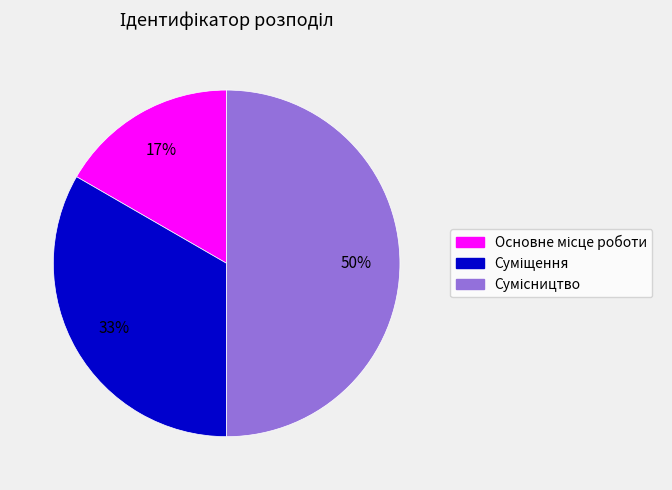

To the nearest percent, what is the difference between the largest and smallest slice percentages?

33%